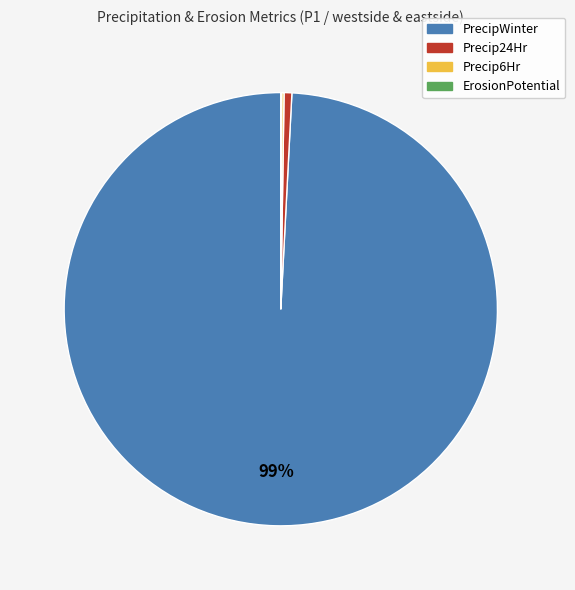

Is the sum of Precip24Hr and PrecipWinter greater than half?

Yes